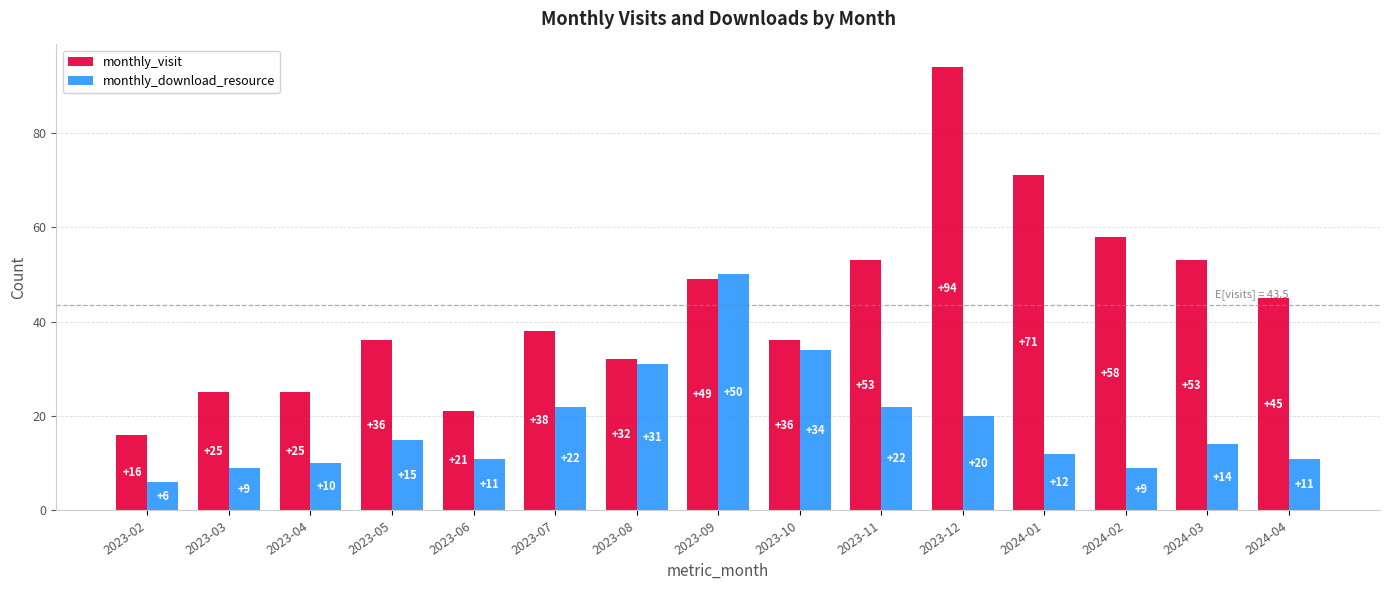

Is it true that monthly_download_resource equals 57 at 2023-10?

False